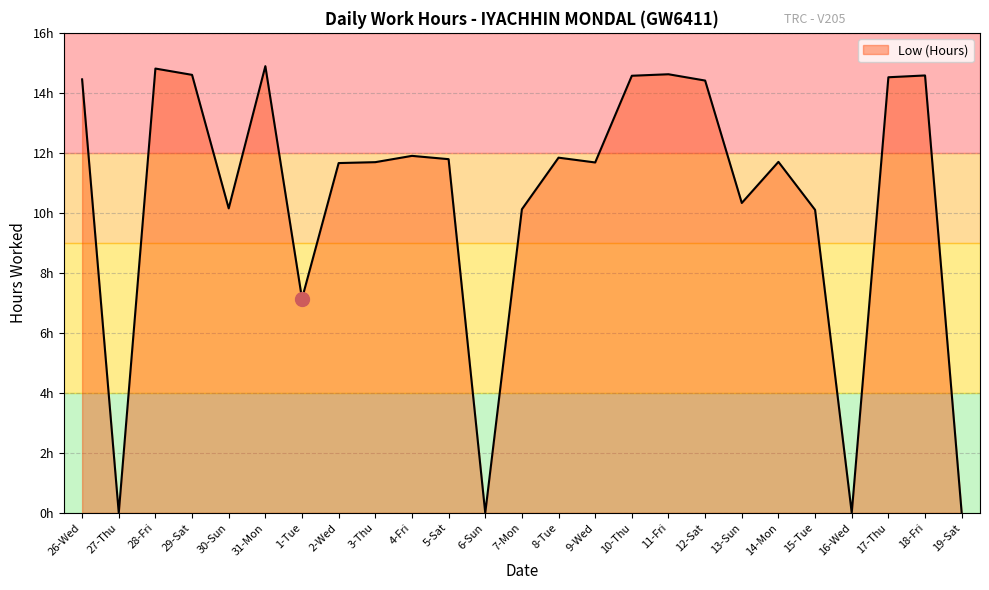

Is this an area chart (filled region under the line)?

Yes